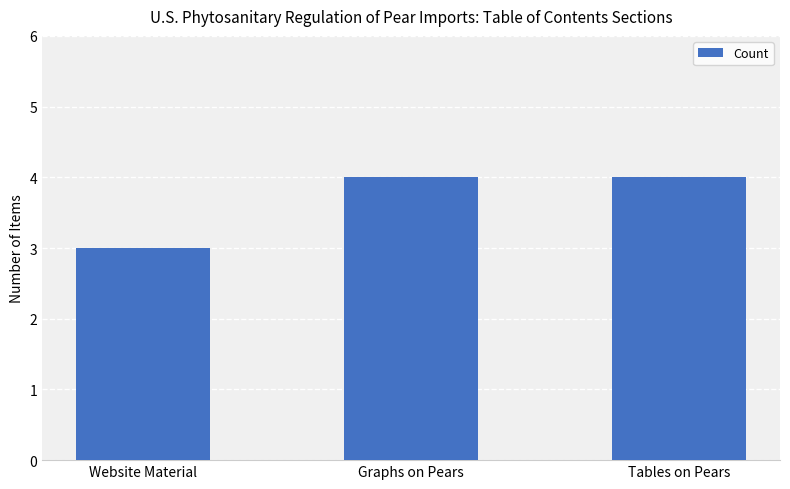

What position from the right is Tables on Pears?

1